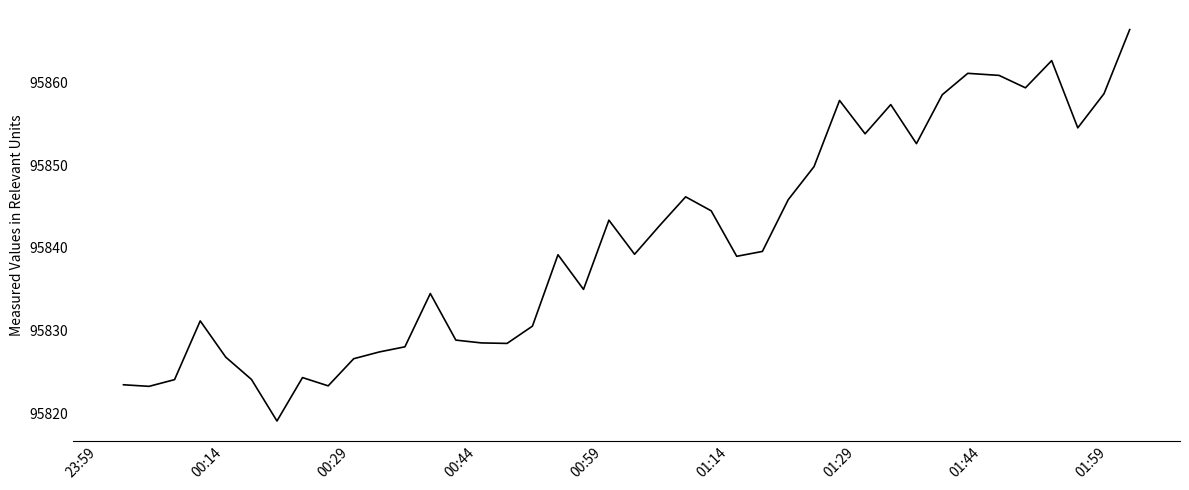

What is the maximum value shown in the chart?

95866.4